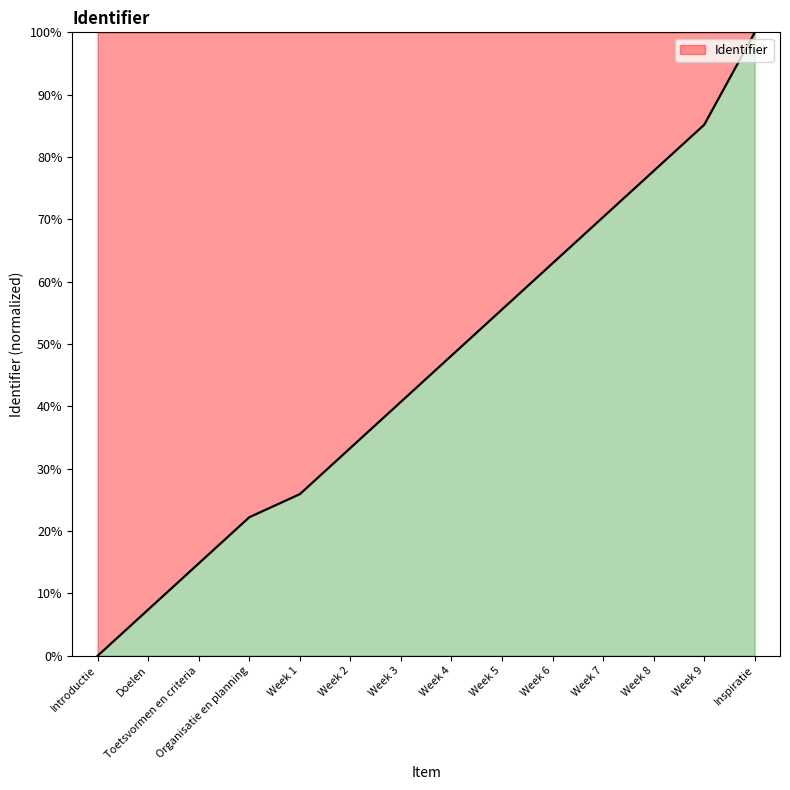

What is the greatest value displayed?

100.0